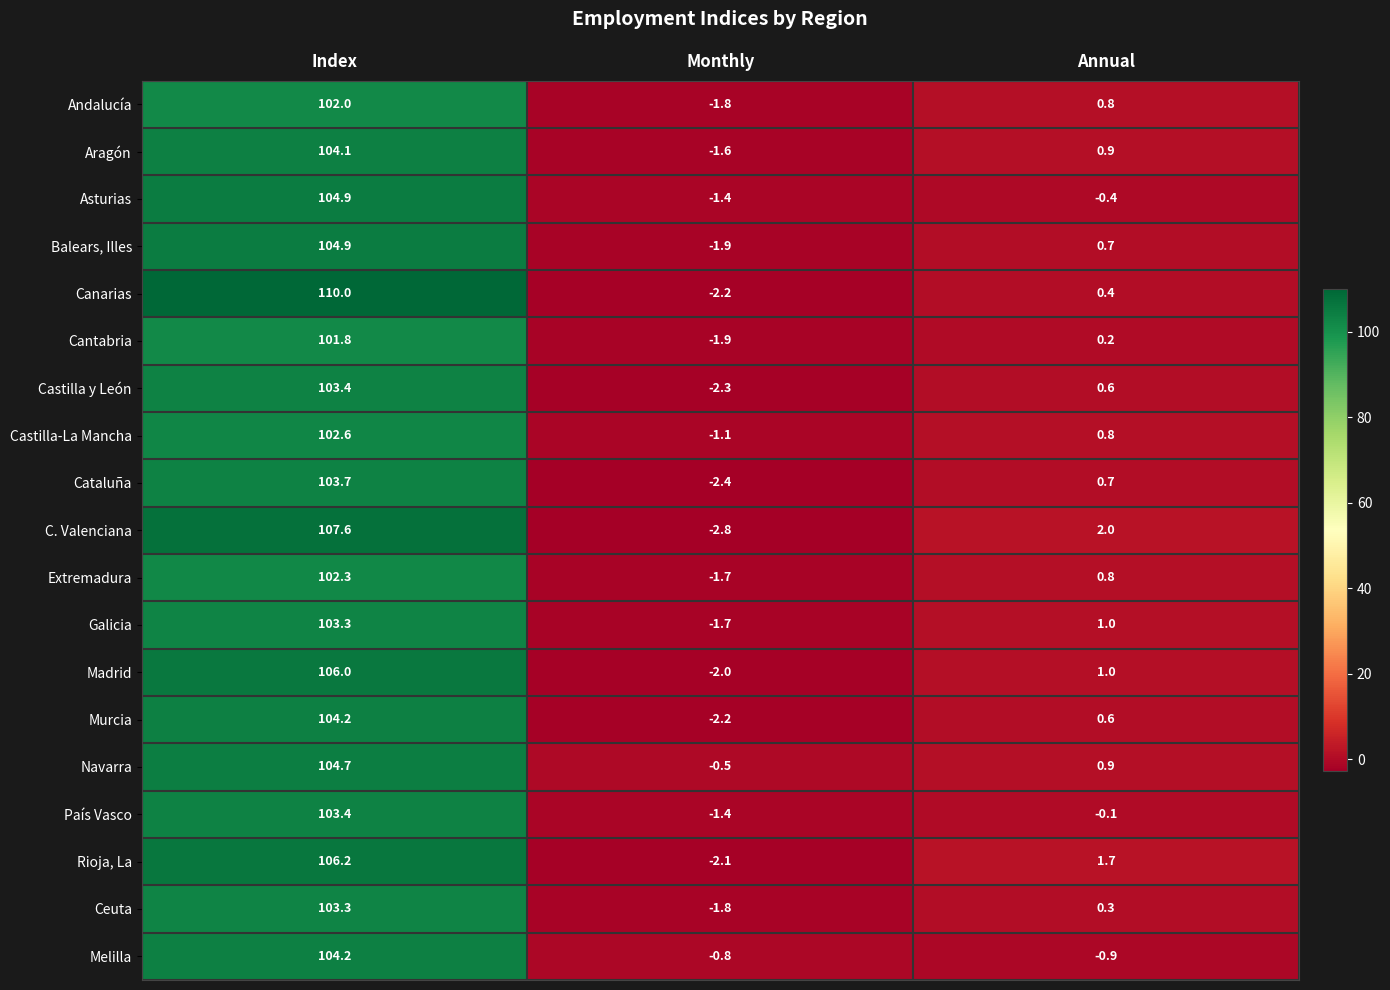

Which series has the widest spread of values?

Canarias